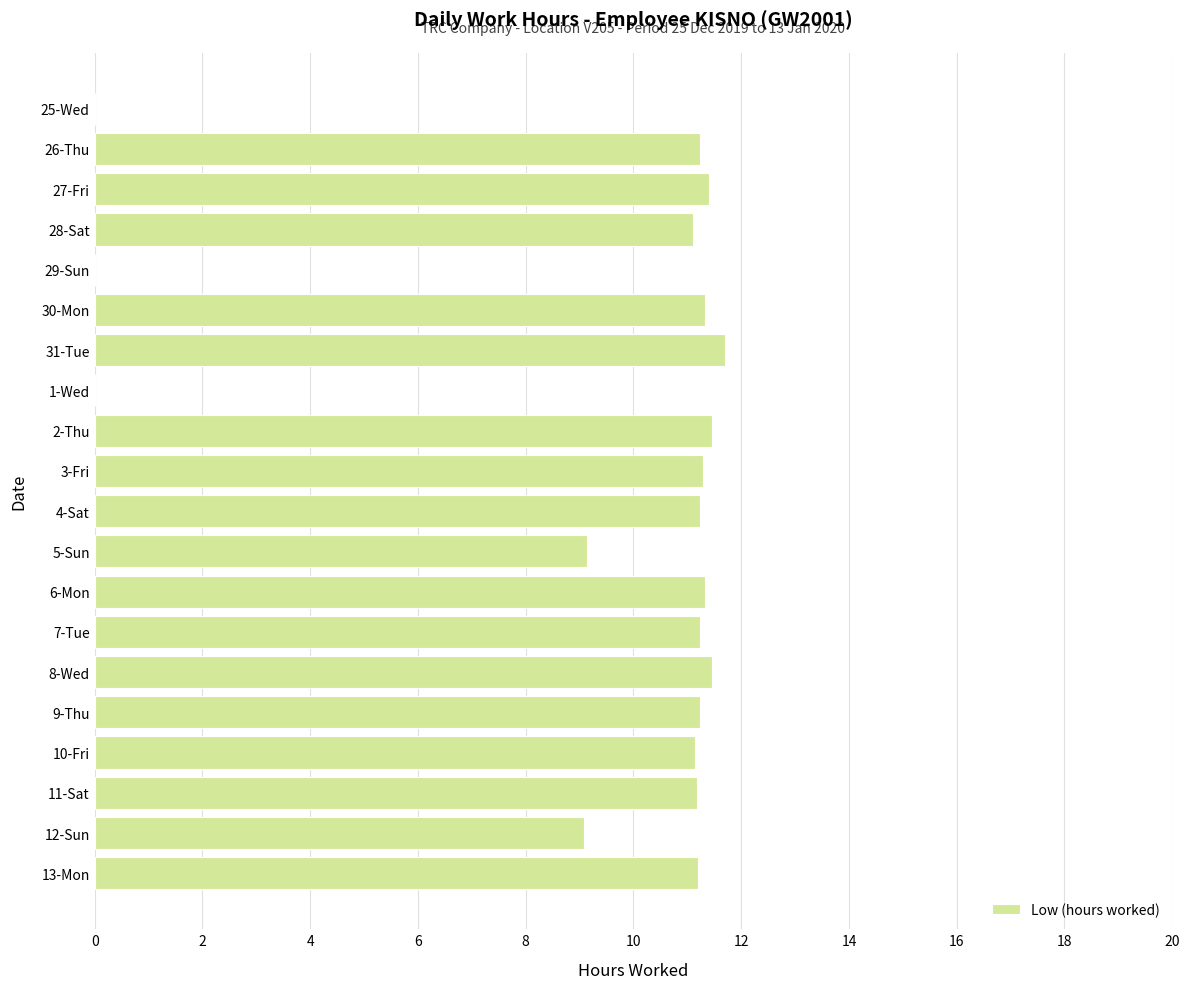

What is the maximum value shown in the chart?

11.7